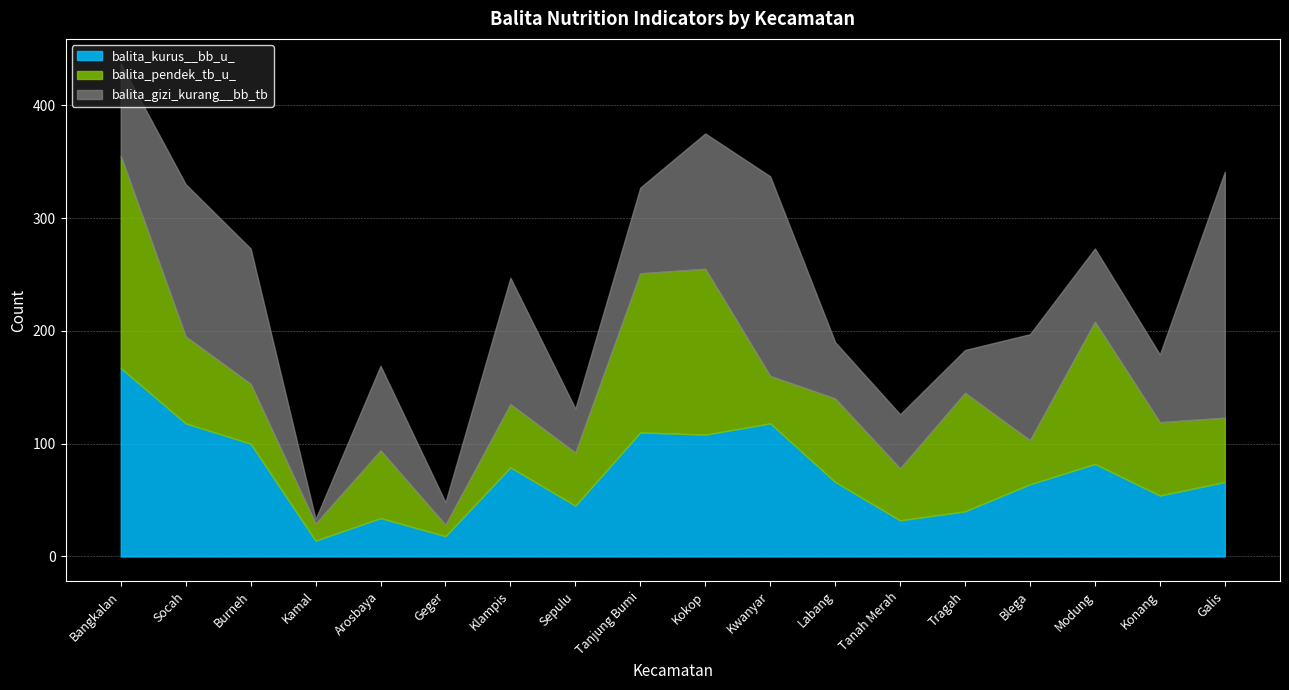

What is the label of the 4th point from the left?

Kamal